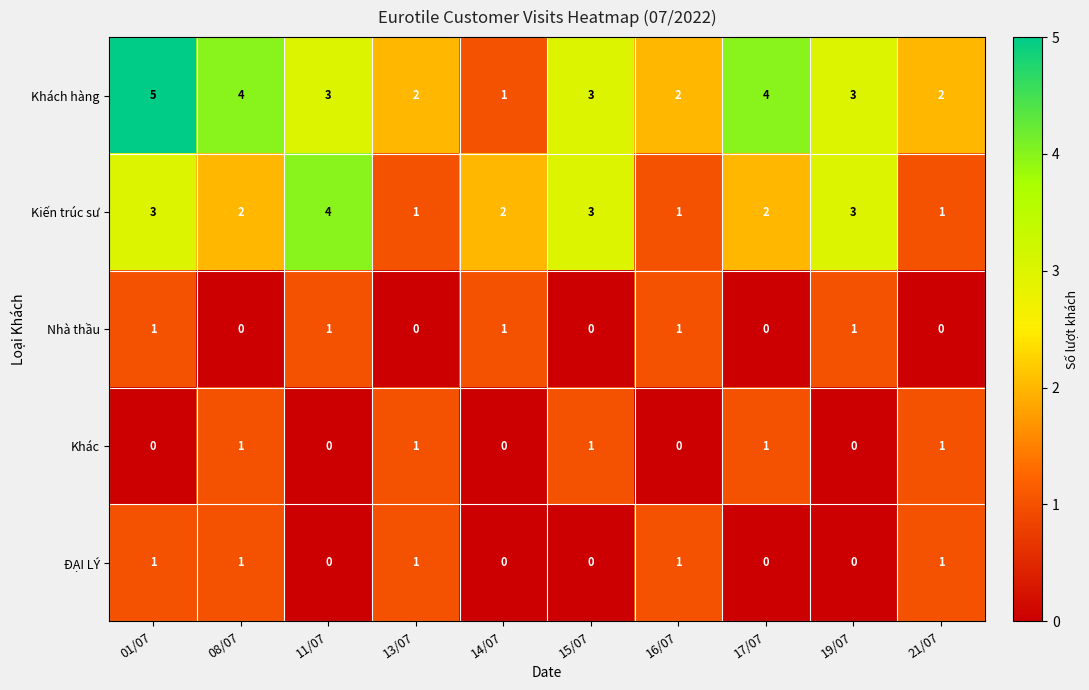

True or false: Kiến trúc sư has a value of 3 at 17/07.

False